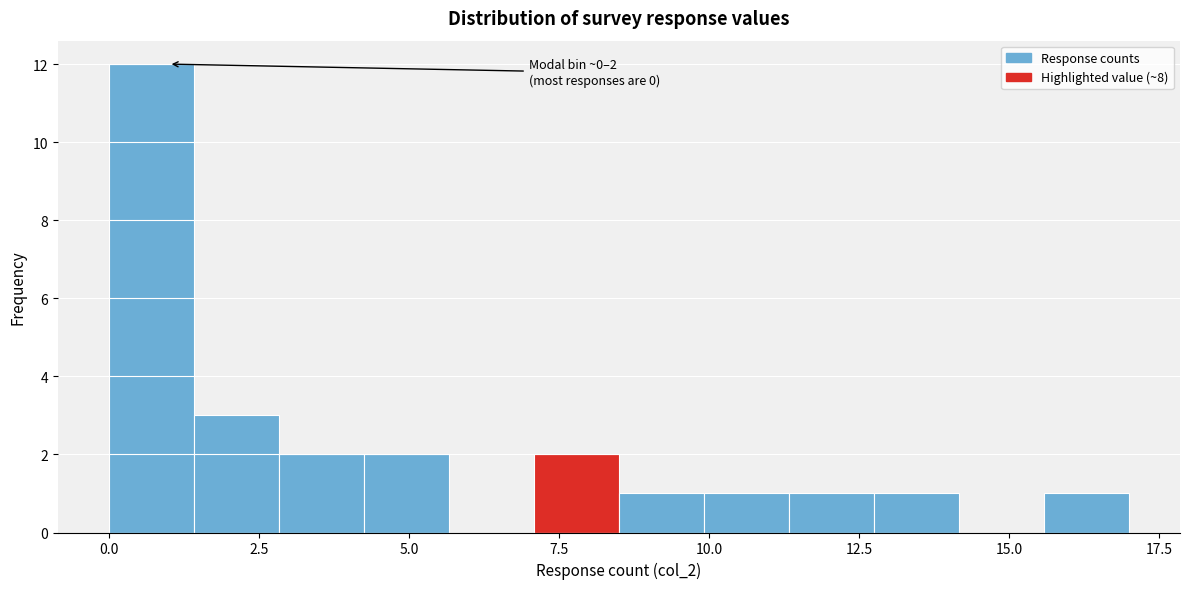

Around what value on the x-axis is the tallest bar? Give the approximate position of its centre, as read against the axis.

0.5